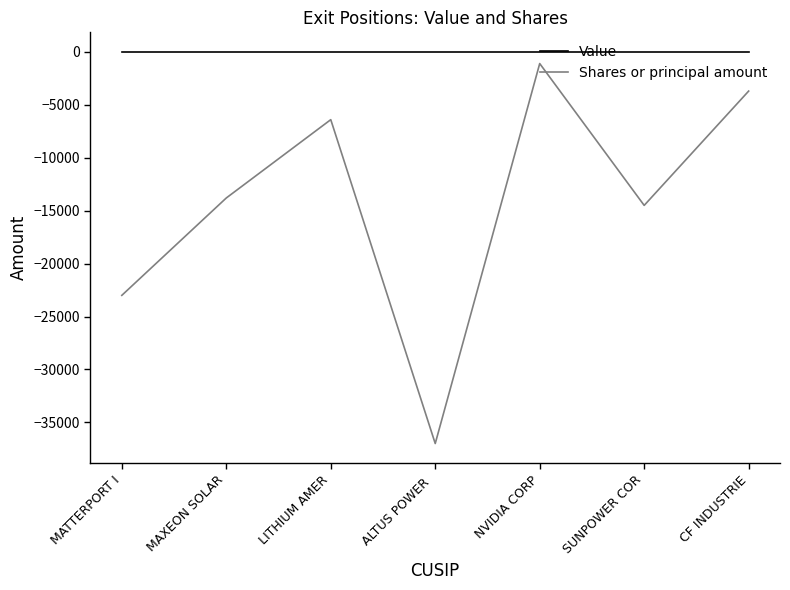

Is it true that Value equals 0 at CF INDUSTRIE?

True